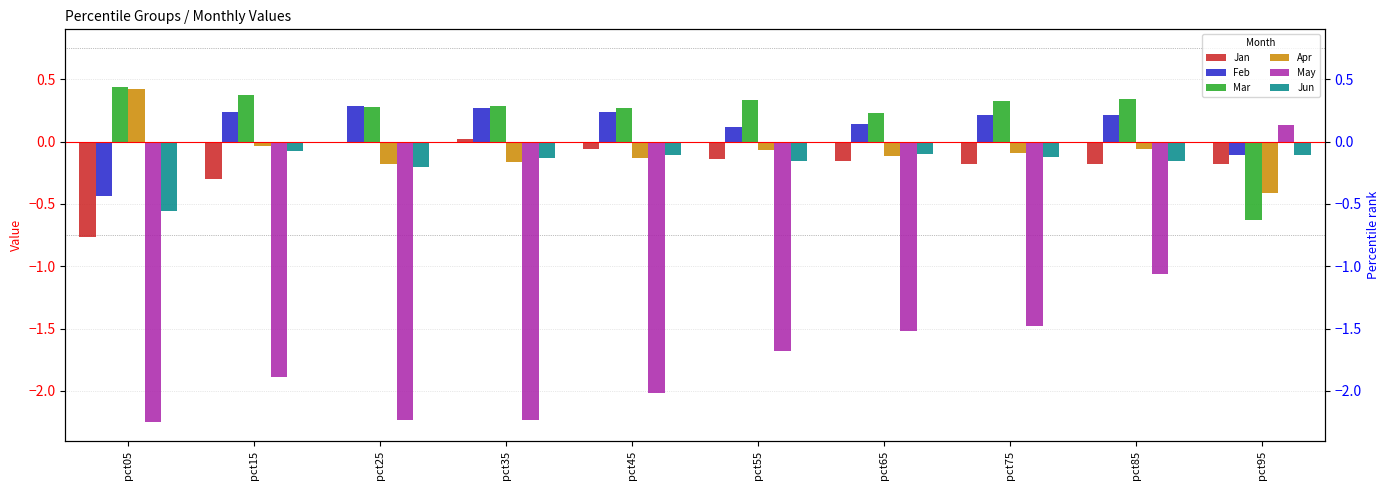

Reading left to right, list all the values displayed in this chart.

Jan: -0.8	-0.3	-0.0	0.0	-0.1	-0.1	-0.2	-0.2	-0.2	-0.2
Feb: -0.4	0.2	0.3	0.3	0.2	0.1	0.1	0.2	0.2	-0.1
Mar: 0.4	0.4	0.3	0.3	0.3	0.3	0.2	0.3	0.3	-0.6
Apr: 0.4	-0.0	-0.2	-0.2	-0.1	-0.1	-0.1	-0.1	-0.1	-0.4
May: -2.3	-1.9	-2.2	-2.2	-2.0	-1.7	-1.5	-1.5	-1.1	0.1
Jun: -0.6	-0.1	-0.2	-0.1	-0.1	-0.2	-0.1	-0.1	-0.2	-0.1